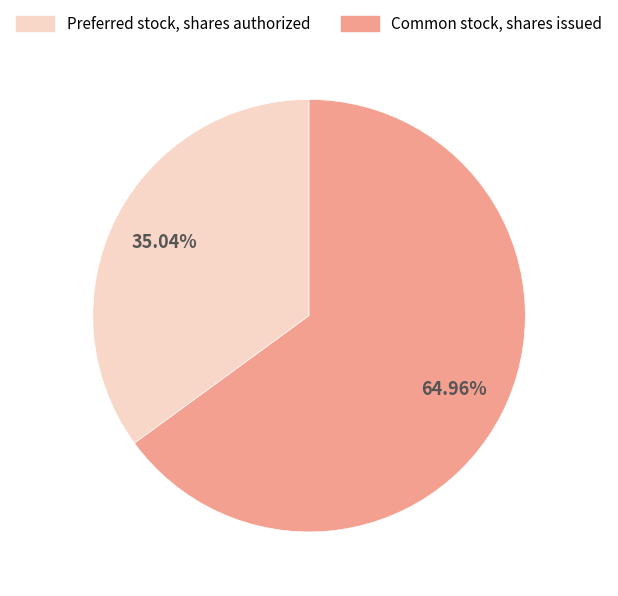

Rank the categories by value from highest to lowest.

Common stock, shares issued, Preferred stock, shares authorized